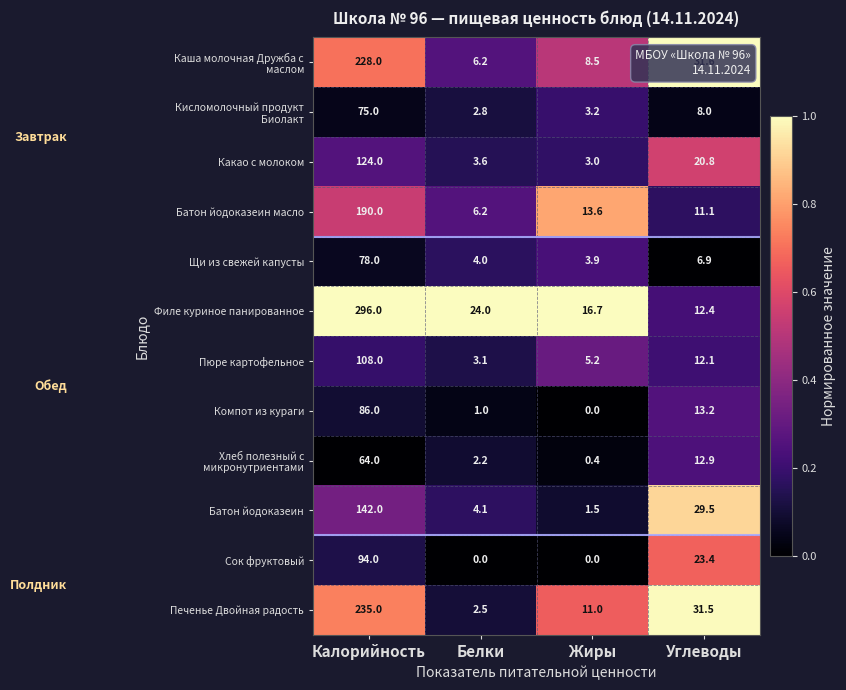

Is it true that Сок фруктовый equals -50.5 at Жиры?

False